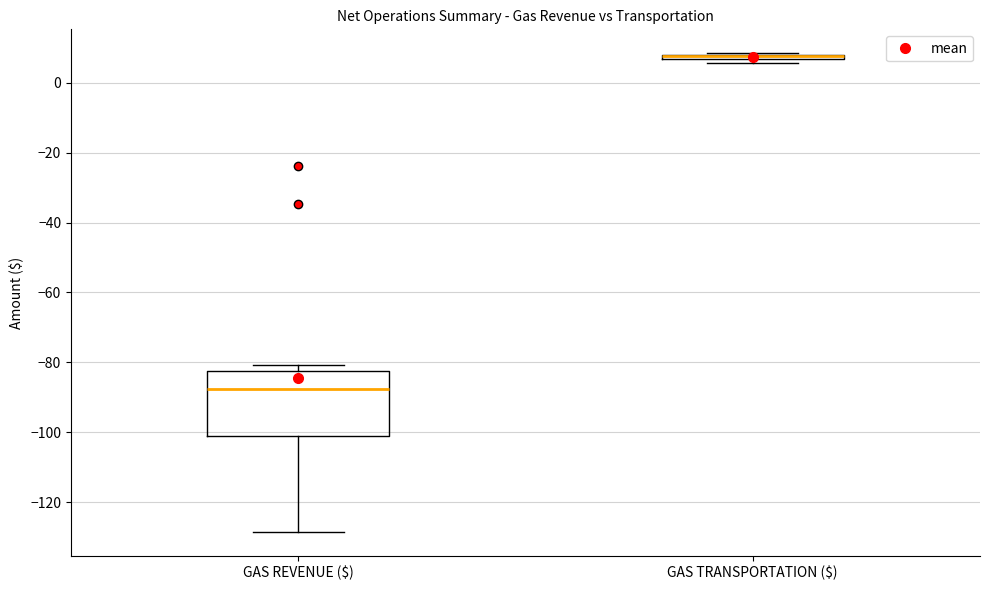

Which box is the tallest, from its lower edge to its upper edge?

GAS REVENUE ($)